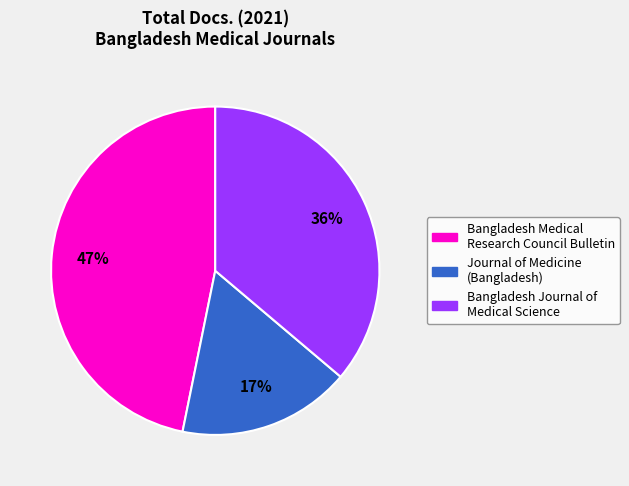

Rank the categories by value from highest to lowest.

Bangladesh Medical Research Council Bulletin, Bangladesh Journal of Medical Science, Journal of Medicine (Bangladesh)